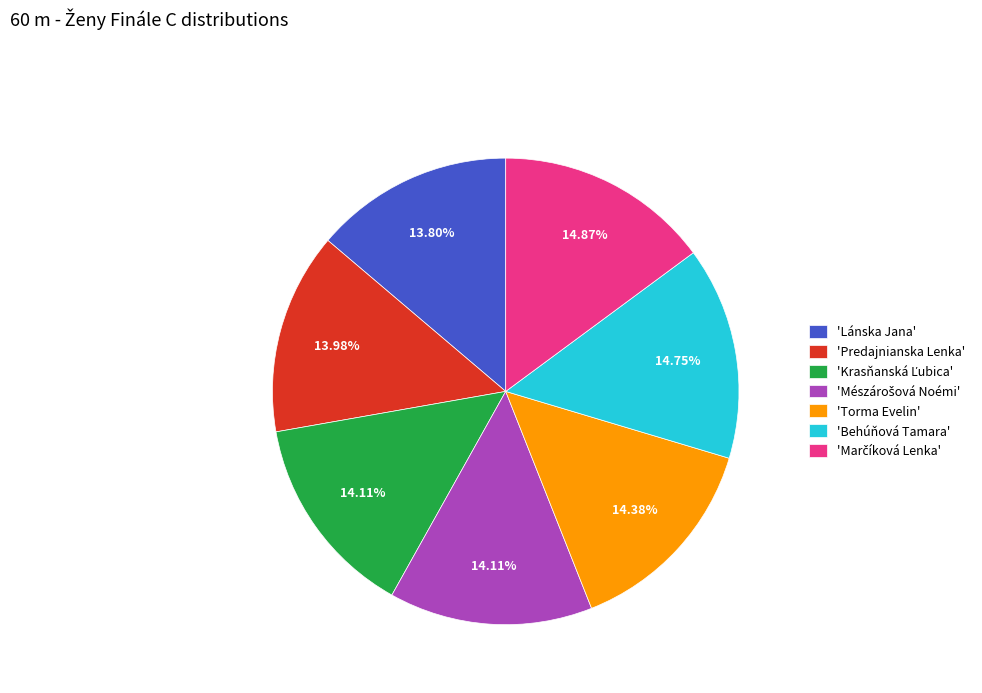

Is there a majority slice in this chart?

No